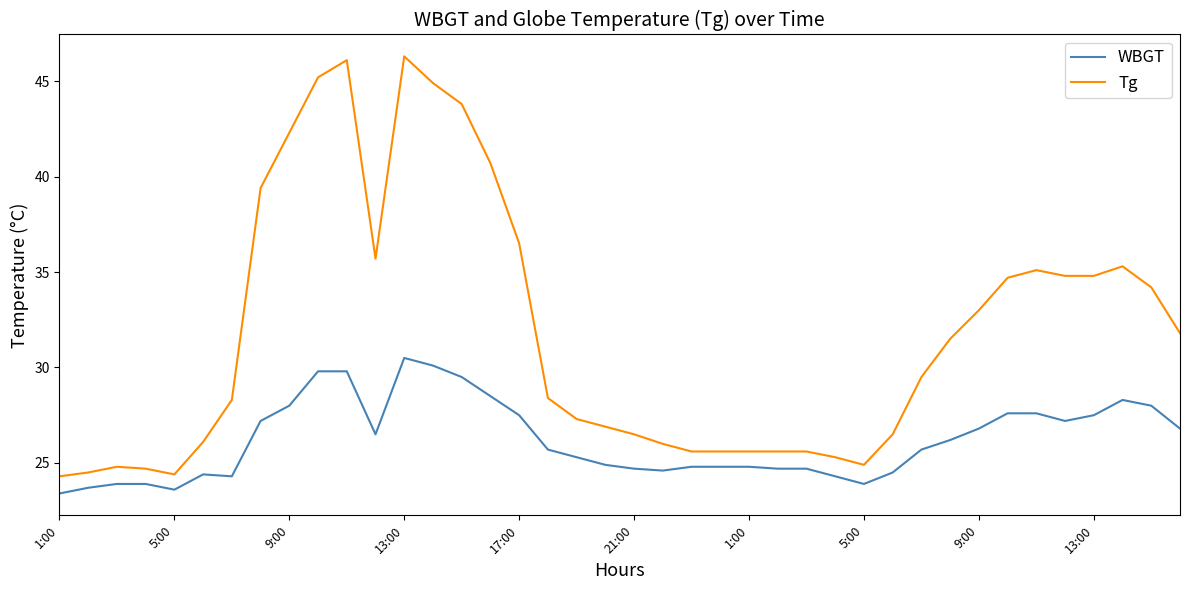

True or false: WBGT and Tg cross at least once.

False